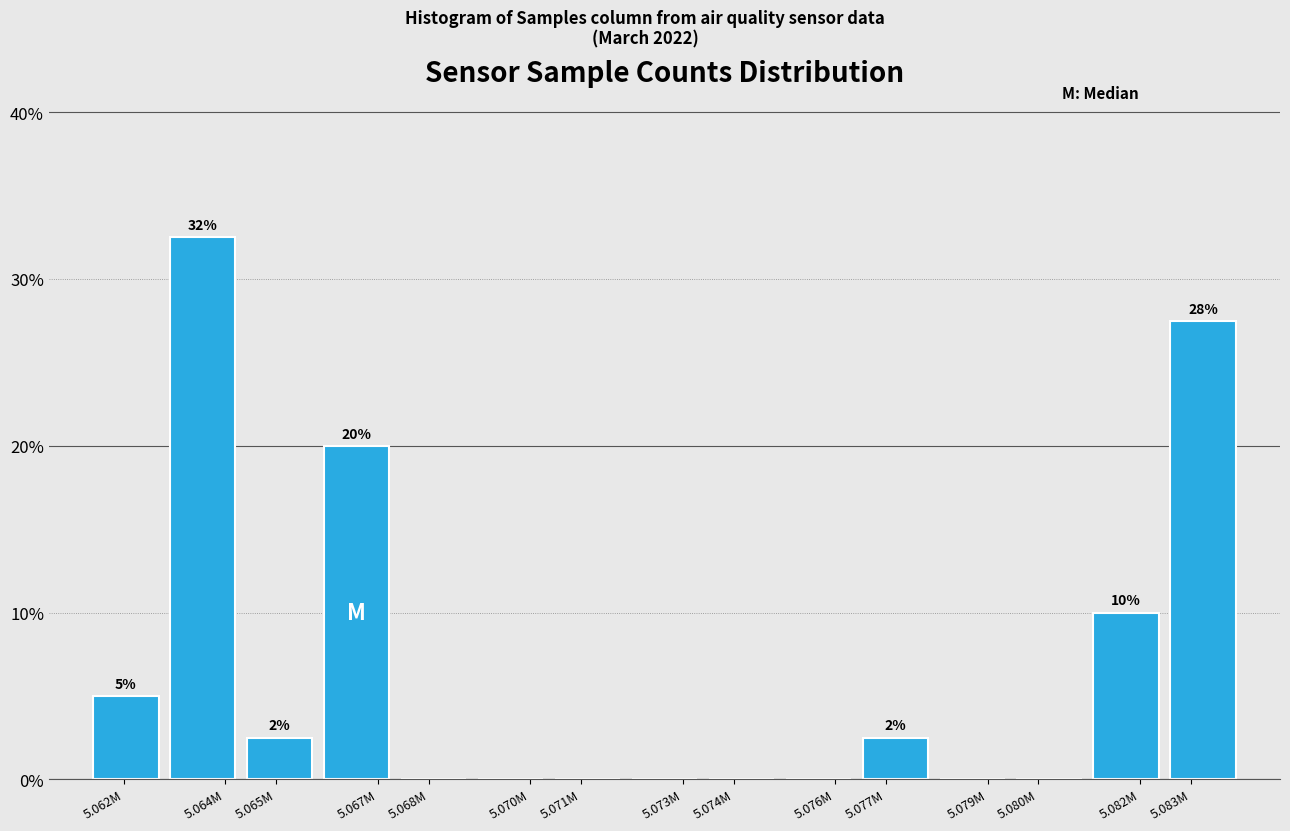

Reading right to left, what are all the values shown in this chart?

5.083M=27.5	5.082M=10.0	5.080M=0.0	5.079M=0.0	5.077M=2.5	5.076M=0.0	5.074M=0.0	5.073M=0.0	5.071M=0.0	5.070M=0.0	5.068M=0.0	5.067M=20.0	5.065M=2.5	5.064M=32.5	5.062M=5.0